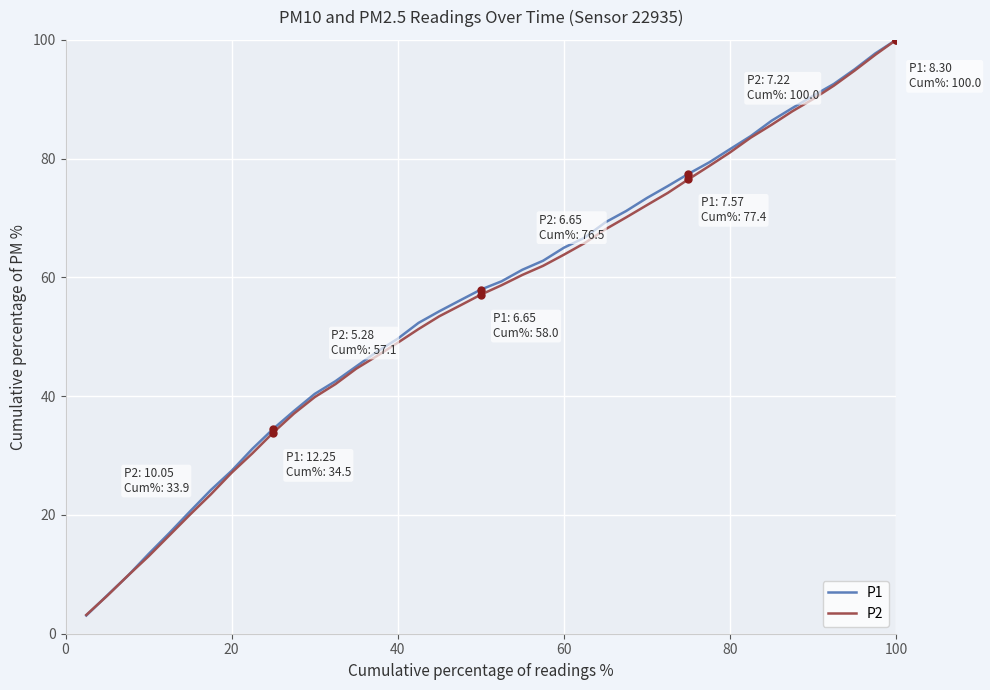

What is the lowest value of the P1 series?

3.1